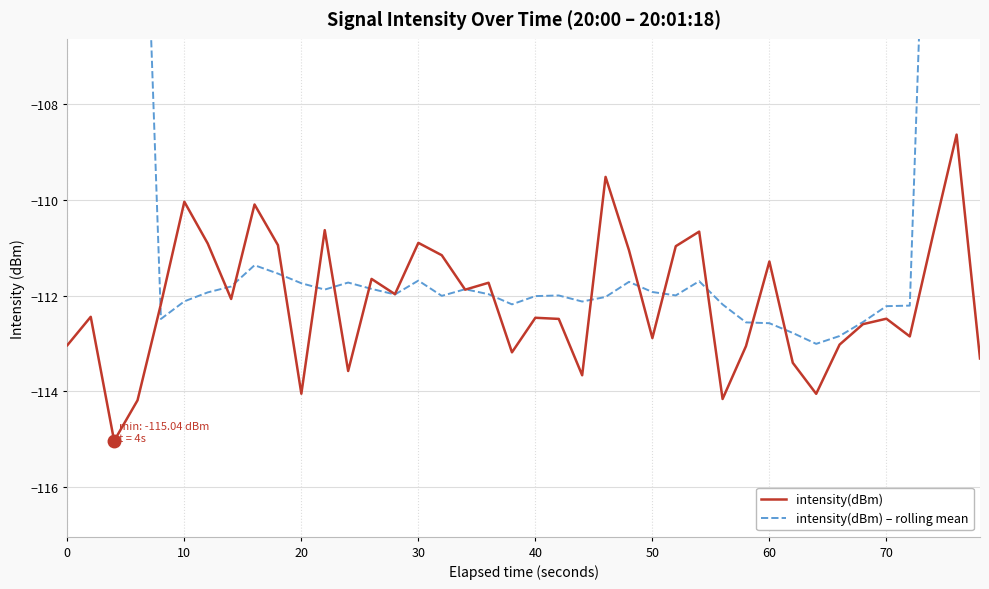

What is the minimum value for intensity(dBm)?

-115.0